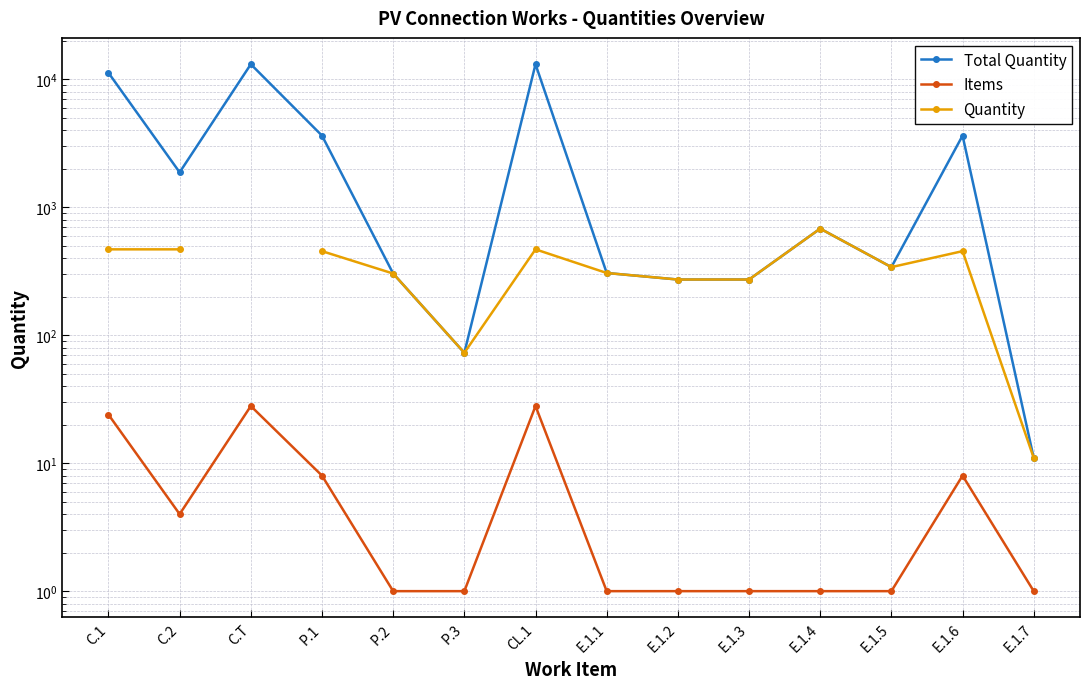

What is the maximum value for Quantity?

682.5